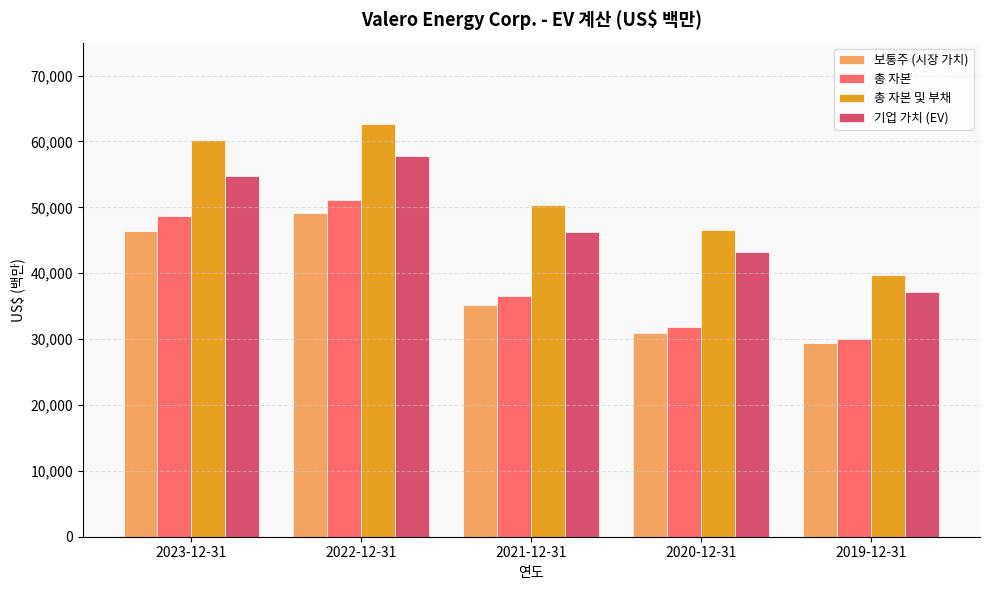

Is the value of 기업 가치 (EV) at 2022-12-31 greater than the value of 보통주 (시장 가치) at 2020-12-31?

Yes